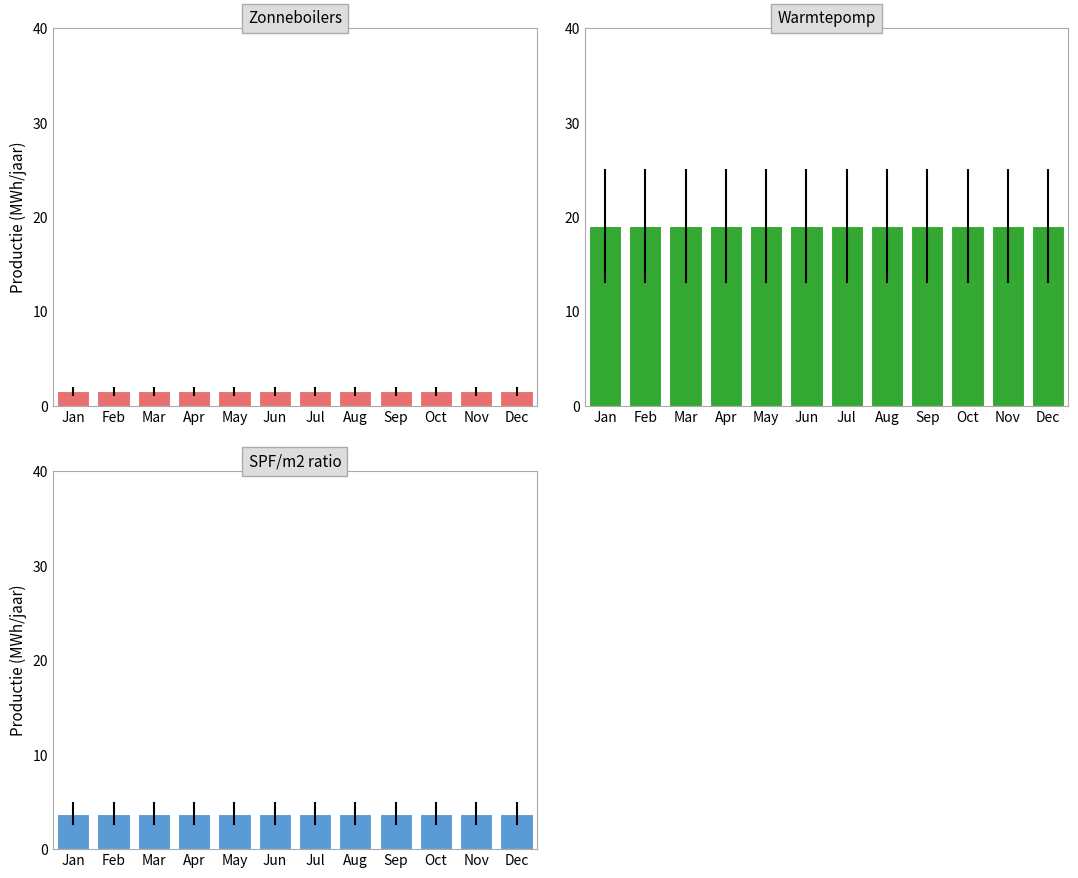

True or false: Zonneboilers has a value of 1.6 at Jul.

True